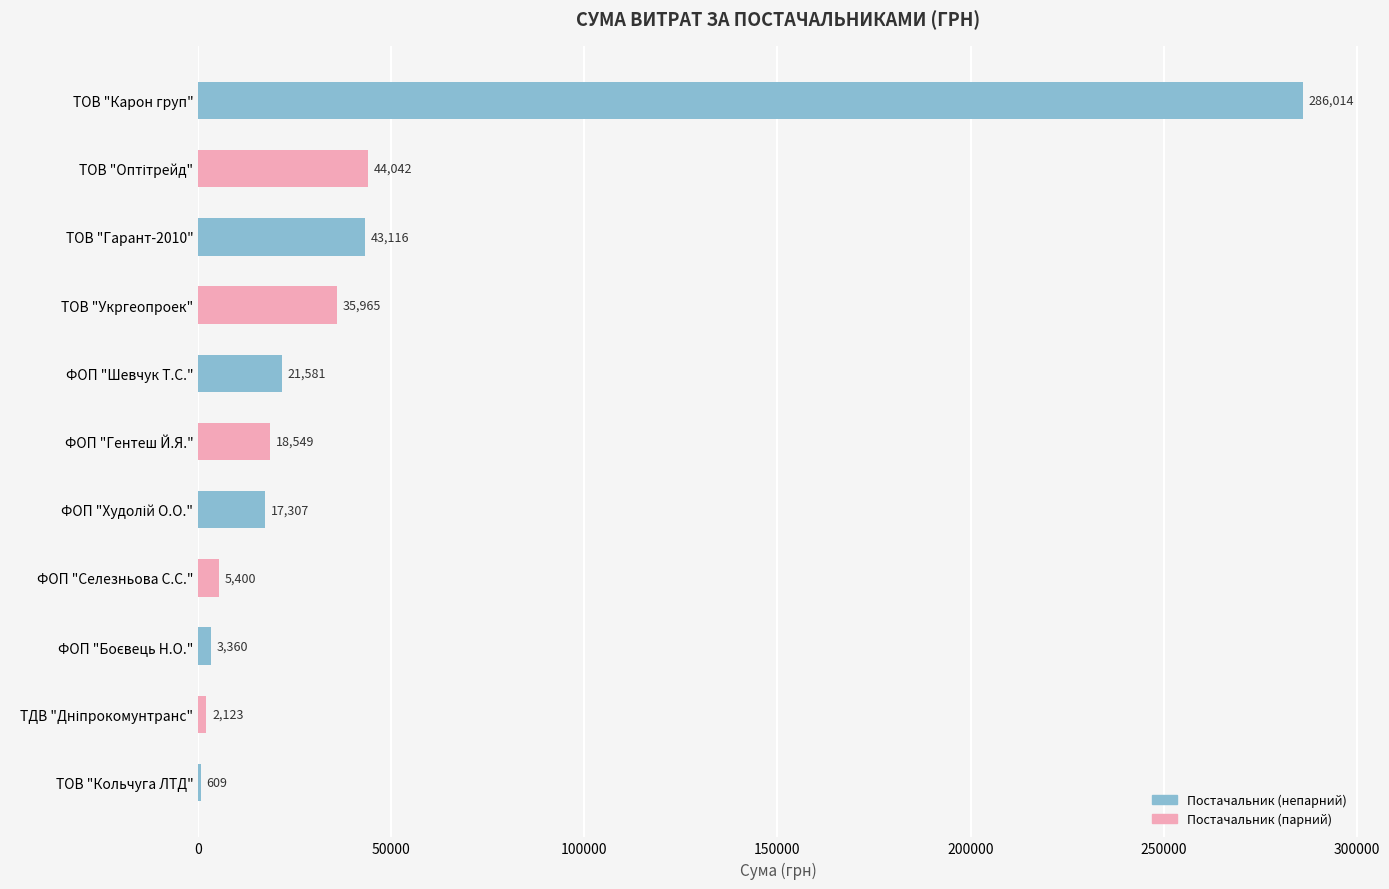

The chart shows a value of 7494.4 at ФОП "Гентеш Й.Я.". True or false?

False